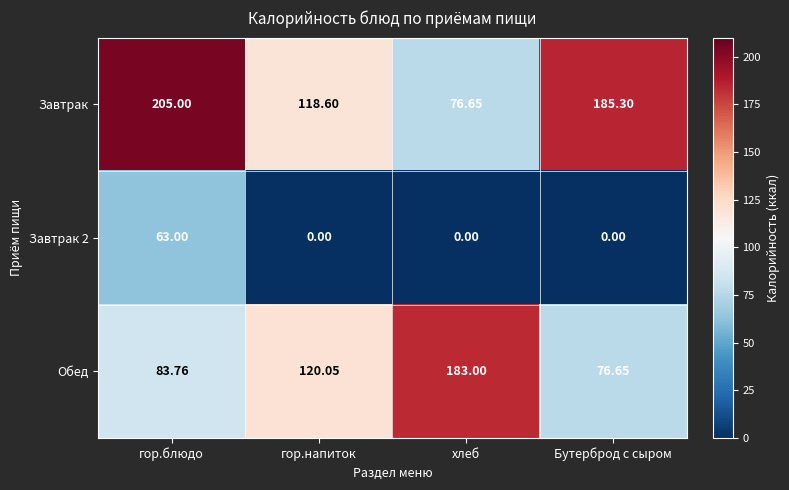

What is the maximum value shown in the chart?

205.0